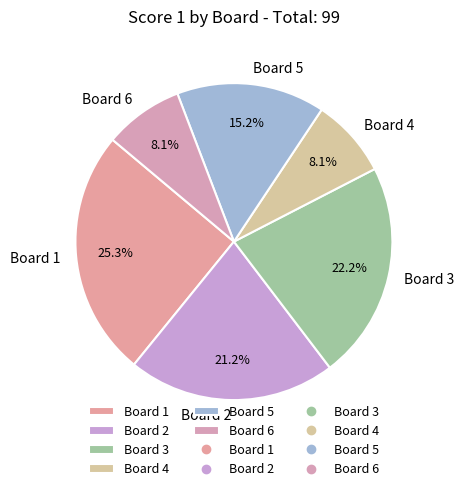

Which has a higher value, Board 5 or Board 6?

Board 5